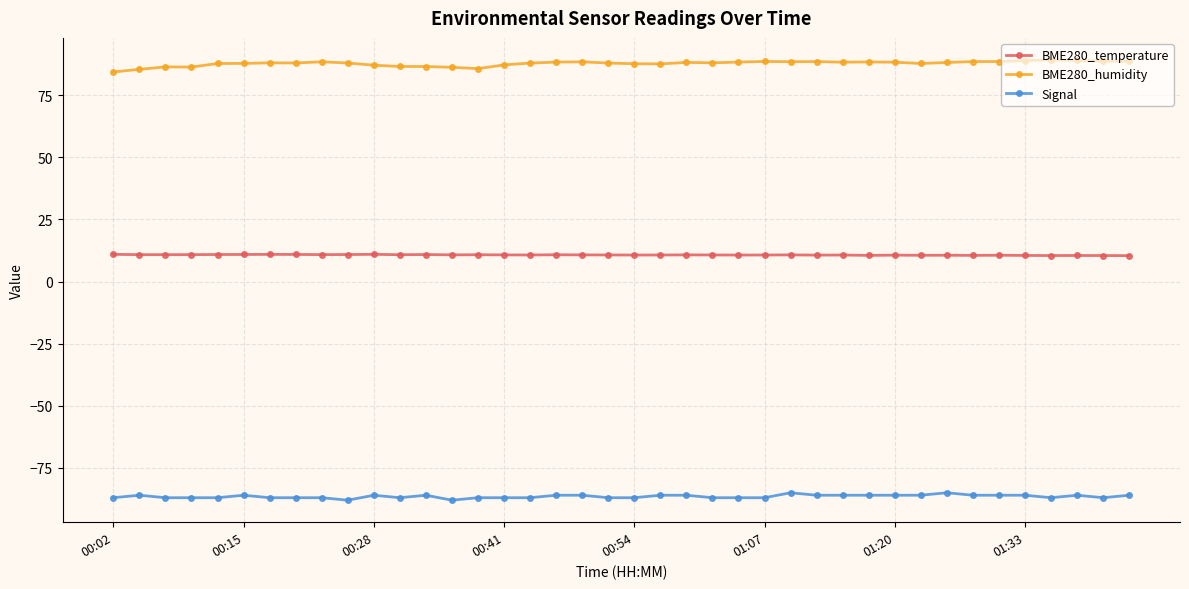

What is the maximum value for Signal?

-85.0